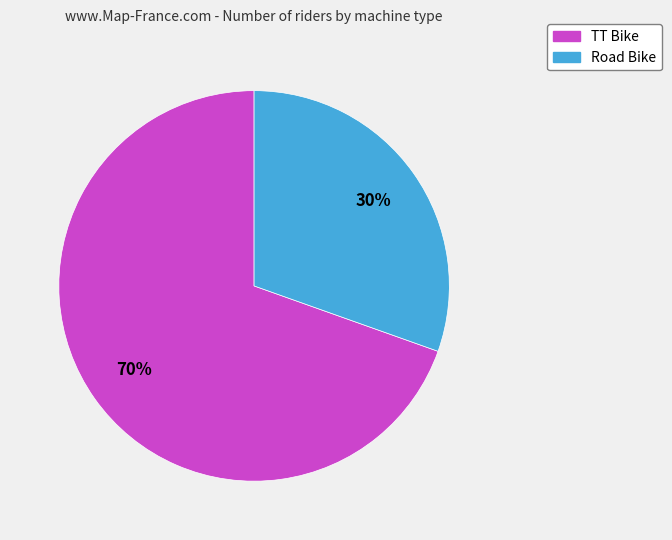

Which slice is the smallest?

Road Bike